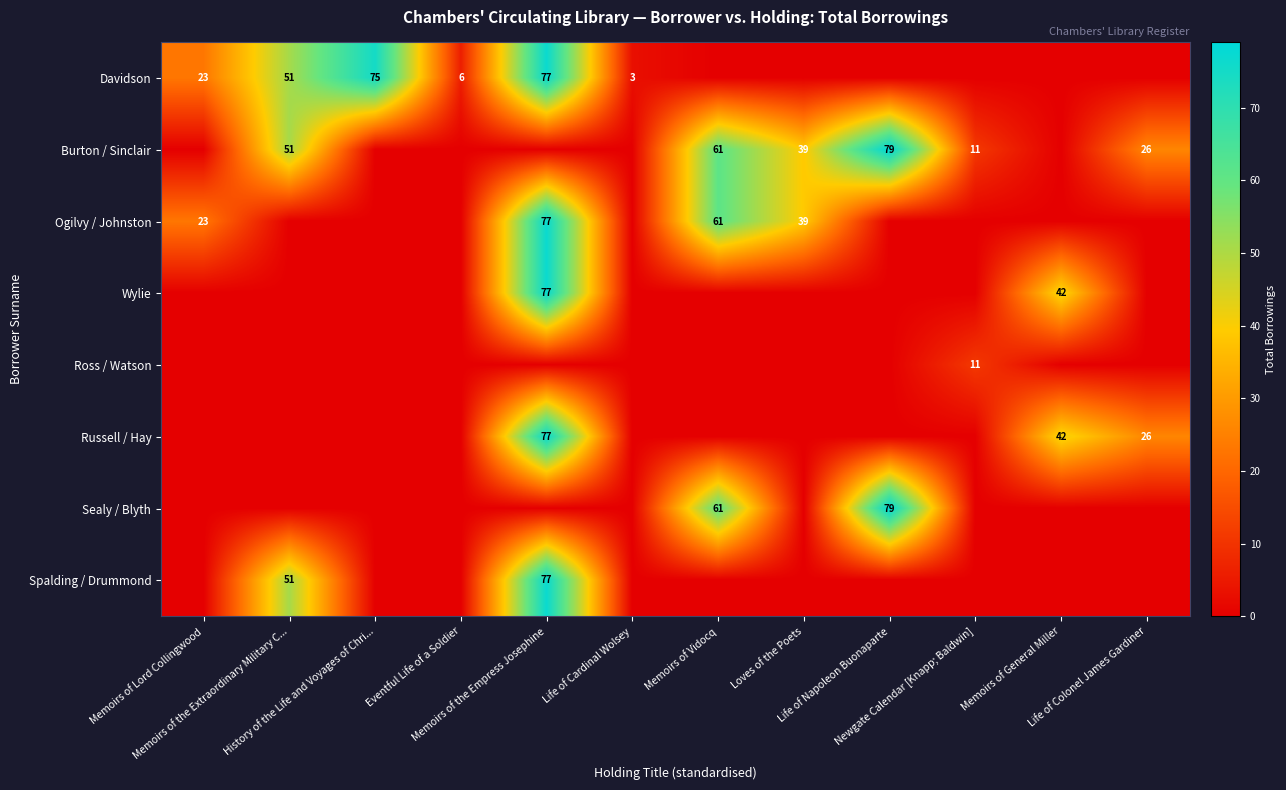

The value of Ross / Watson at History of the Life and Voyages of Chri... is 0. True or false?

True